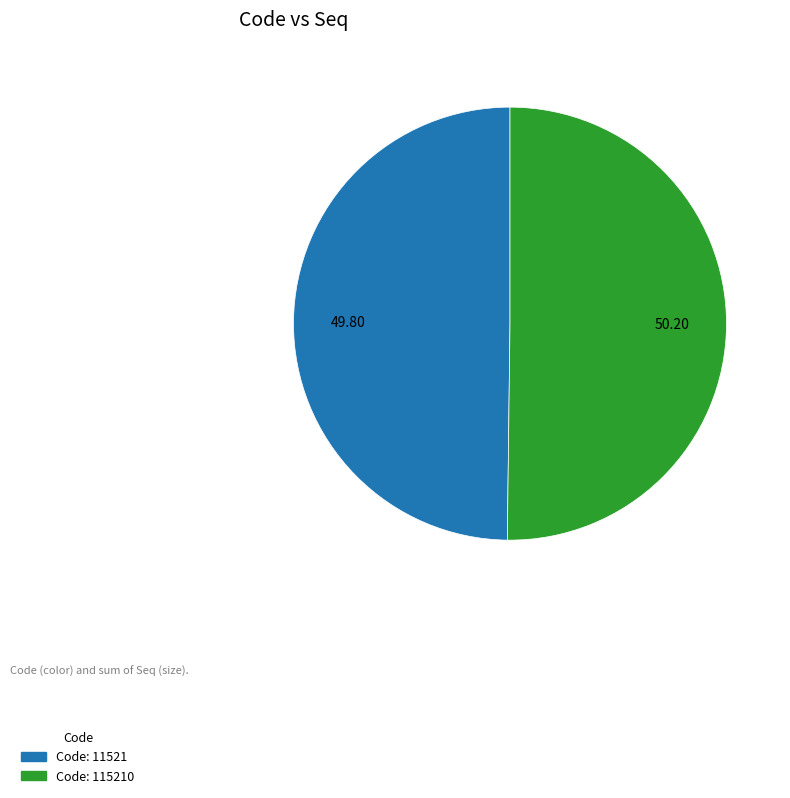

What is the ratio of the value at Code: 11521 to the value at Code: 115210?

1.0